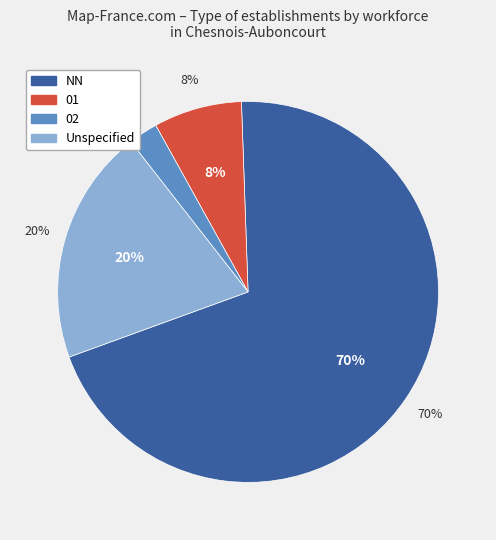

Which slice is the largest?

NN